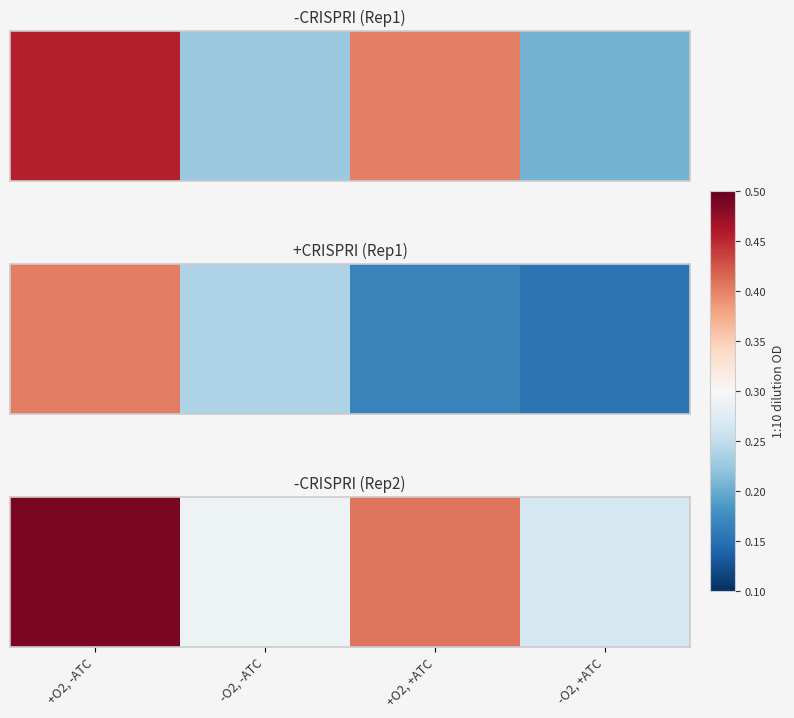

True or false: the data shows 0.1 at -O2, -ATC.

False